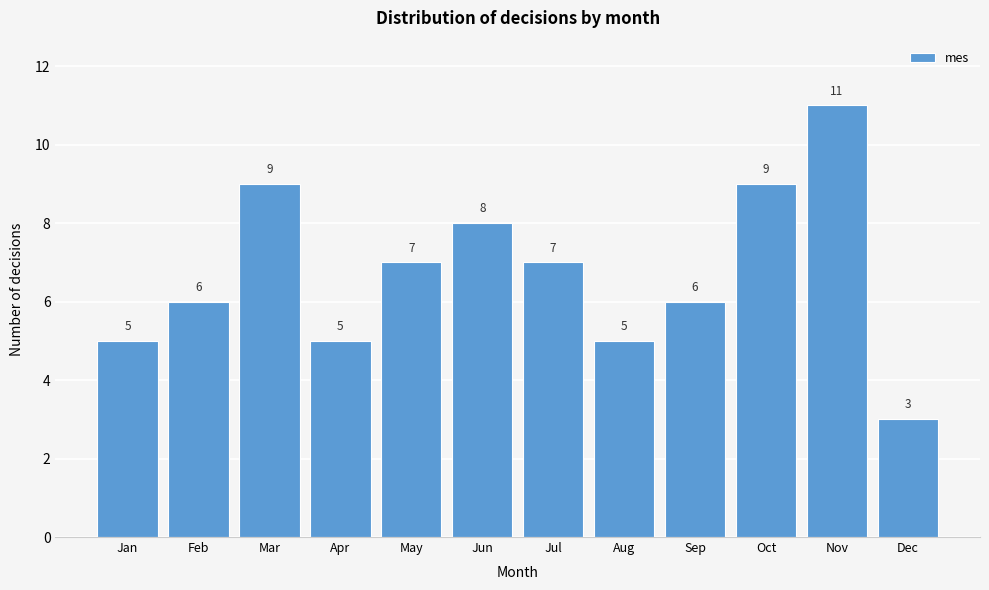

Reading right to left, transcribe all the data shown in this chart.

Dec=3	Nov=11	Oct=9	Sep=6	Aug=5	Jul=7	Jun=8	May=7	Apr=5	Mar=9	Feb=6	Jan=5